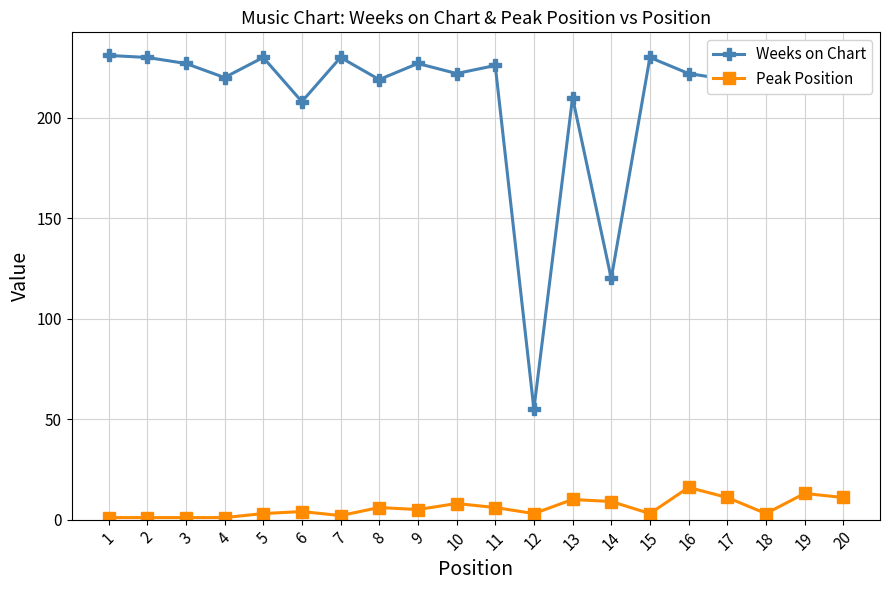

Between 4 and 12, which series saw the biggest shift?

Weeks on Chart